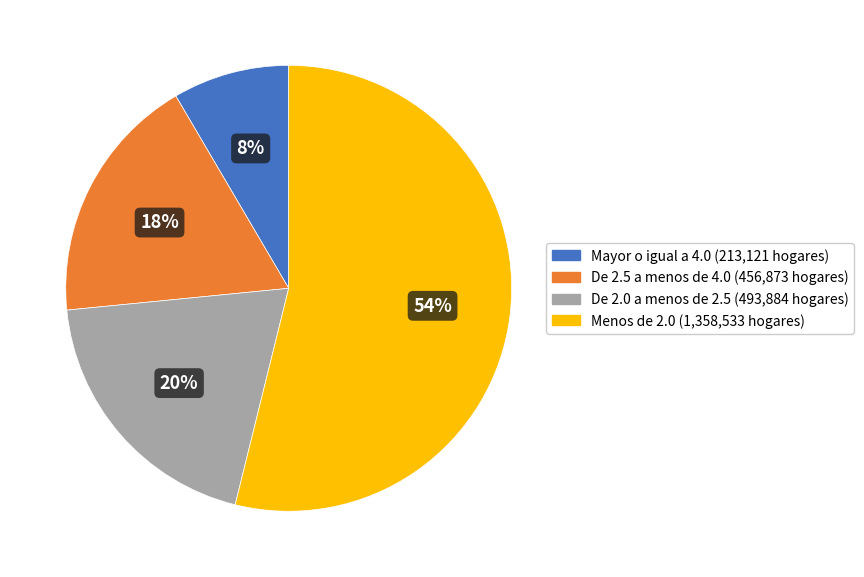

To the nearest percent, what is the difference between the Menos de 2.0 and De 2.5 a menos de 4.0 slice percentages?

36%